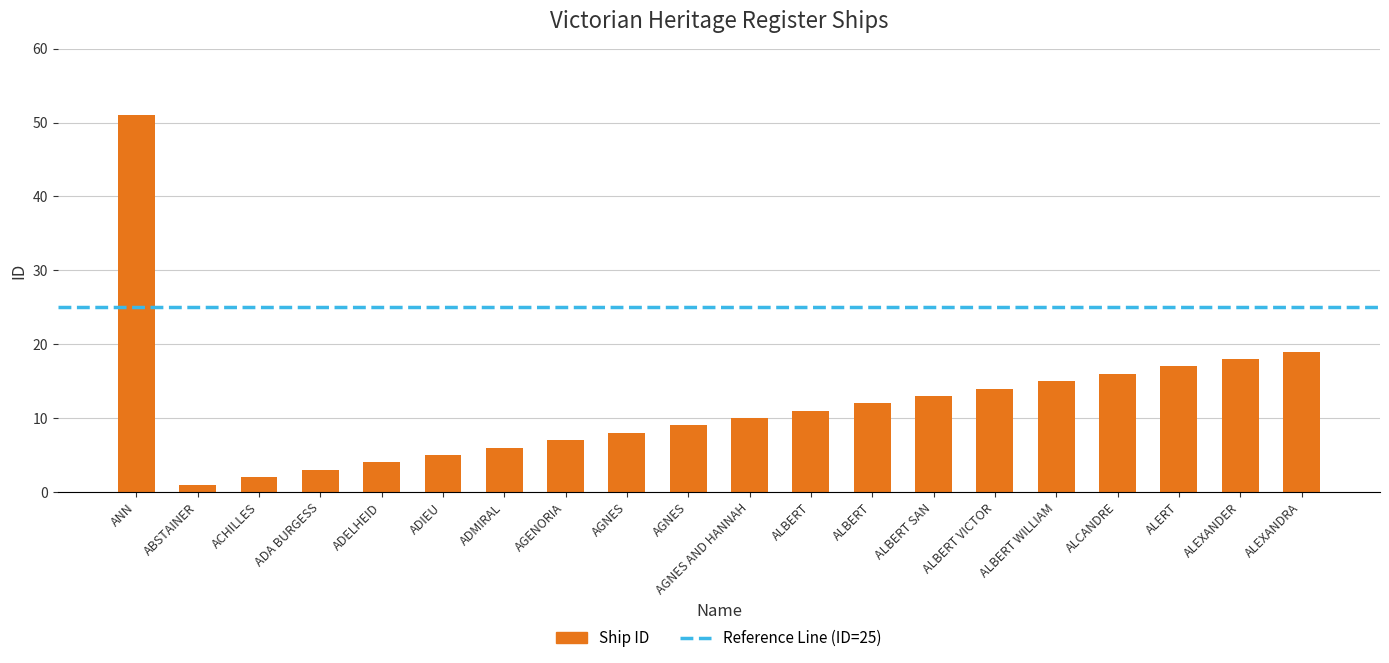

How many data points are less than 11?

10